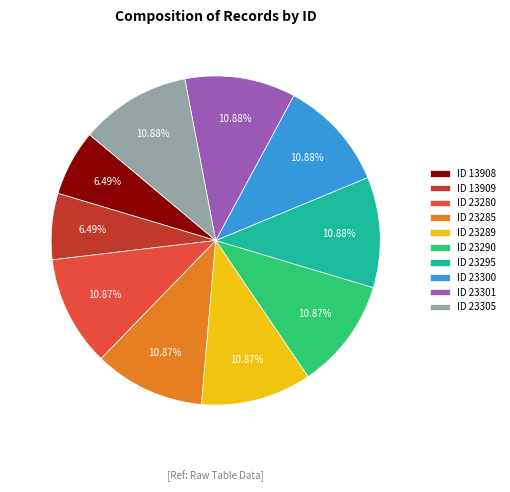

To the nearest percent, what percentage of the pie is ID 23290?

11%